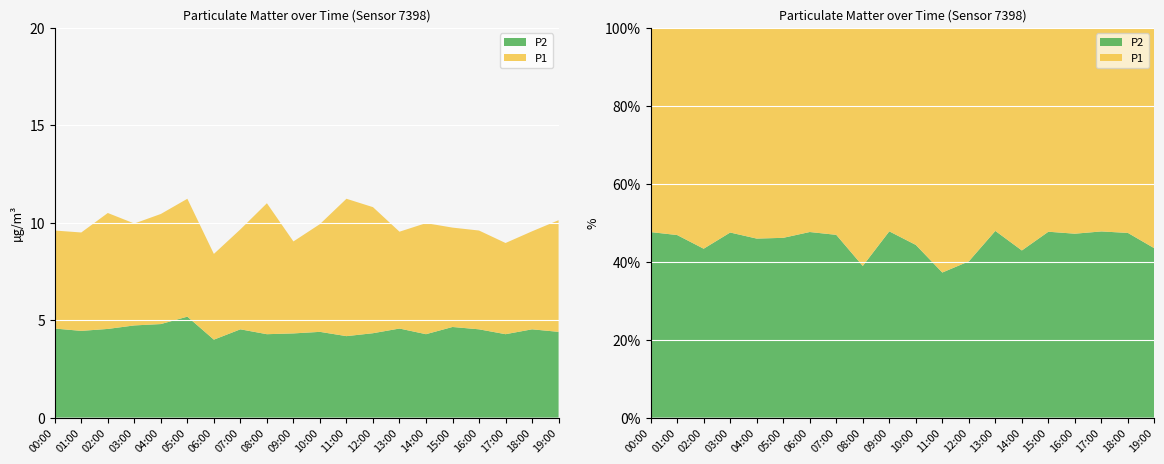

Reading left to right, transcribe all the data shown in this chart.

P1: 00:00=5.0	01:00=5.0	02:00=6.0	03:00=5.2	04:00=5.7	05:00=6.0	06:00=4.4	07:00=5.1	08:00=6.7	09:00=4.7	10:00=5.5	11:00=7.0	12:00=6.5	13:00=5.0	14:00=5.7	15:00=5.1	16:00=5.1	17:00=4.7	18:00=5.0	19:00=5.7
P2: 00:00=4.6	01:00=4.5	02:00=4.5	03:00=4.7	04:00=4.8	05:00=5.2	06:00=4.0	07:00=4.5	08:00=4.3	09:00=4.3	10:00=4.4	11:00=4.2	12:00=4.3	13:00=4.6	14:00=4.3	15:00=4.7	16:00=4.5	17:00=4.3	18:00=4.5	19:00=4.4